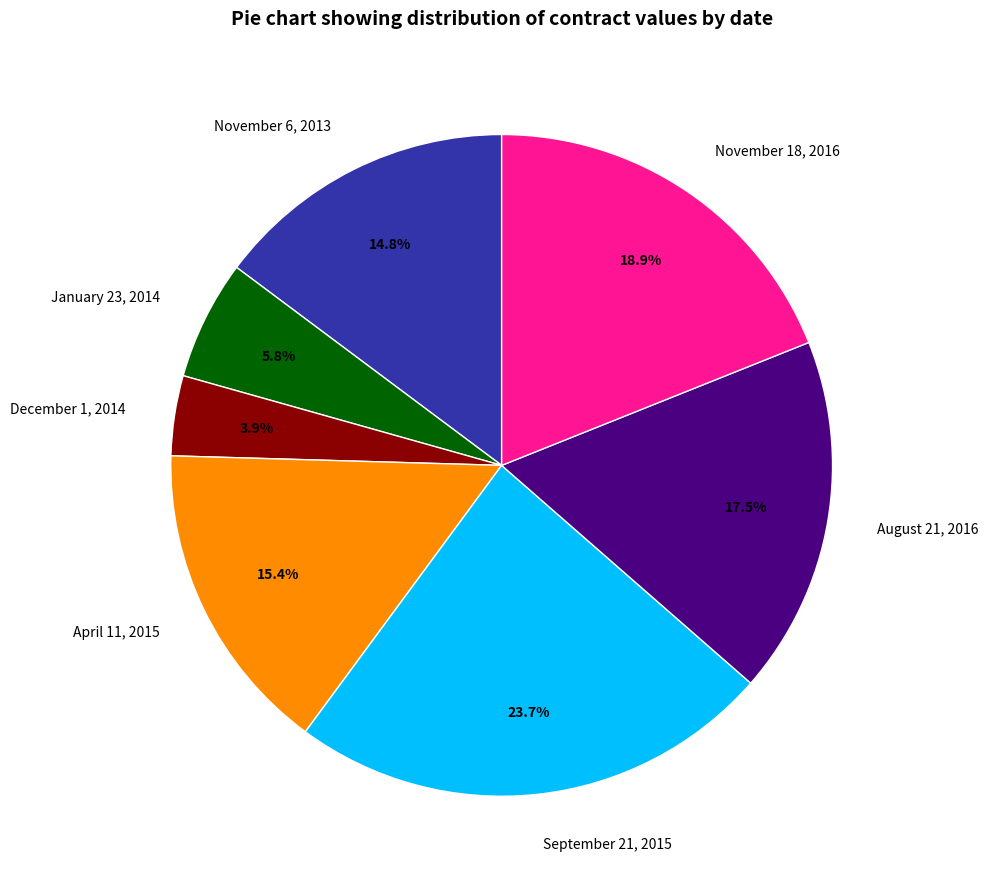

Combined, do September 21, 2015 and December 1, 2014 account for over 50%?

No